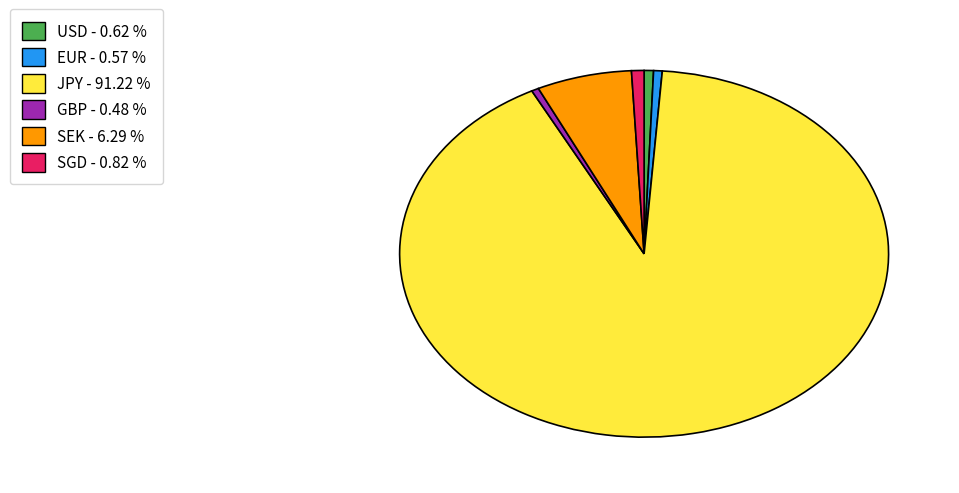

The SGD slice represents 15% of the pie. True or false?

False